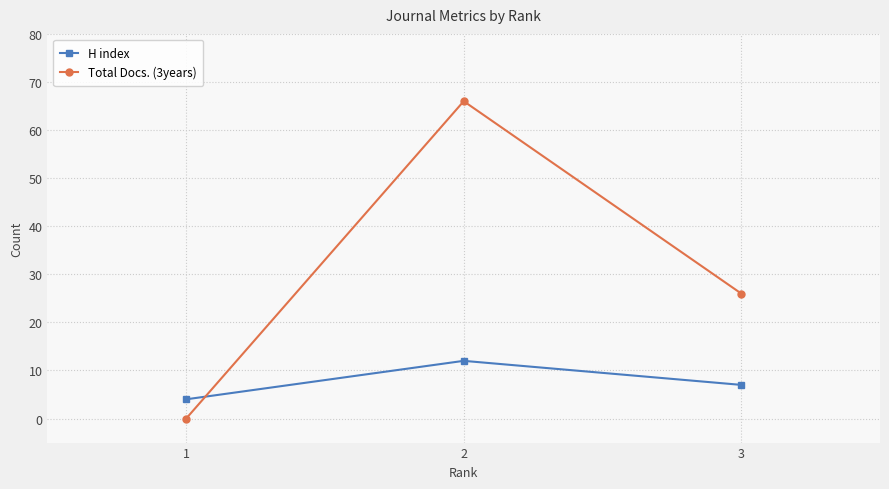

What is the lowest value of the H index series?

4